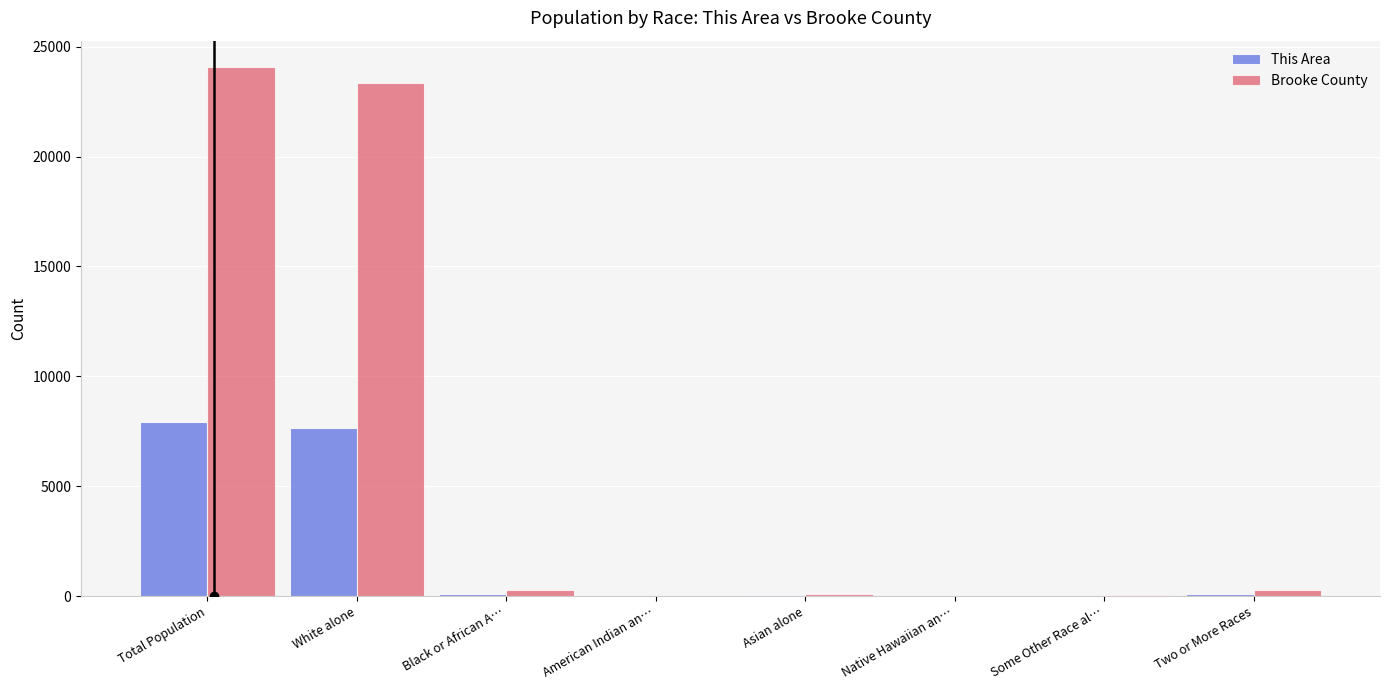

How many data points does each series have?

8